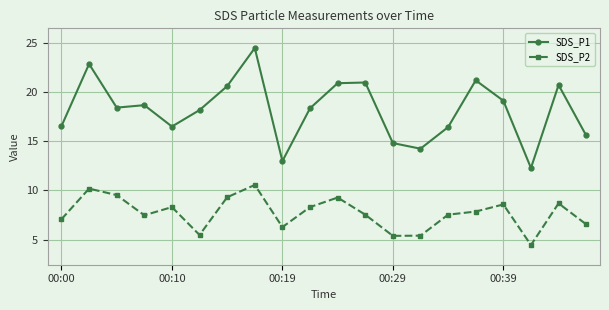

True or false: SDS_P1 and SDS_P2 cross at least once.

False